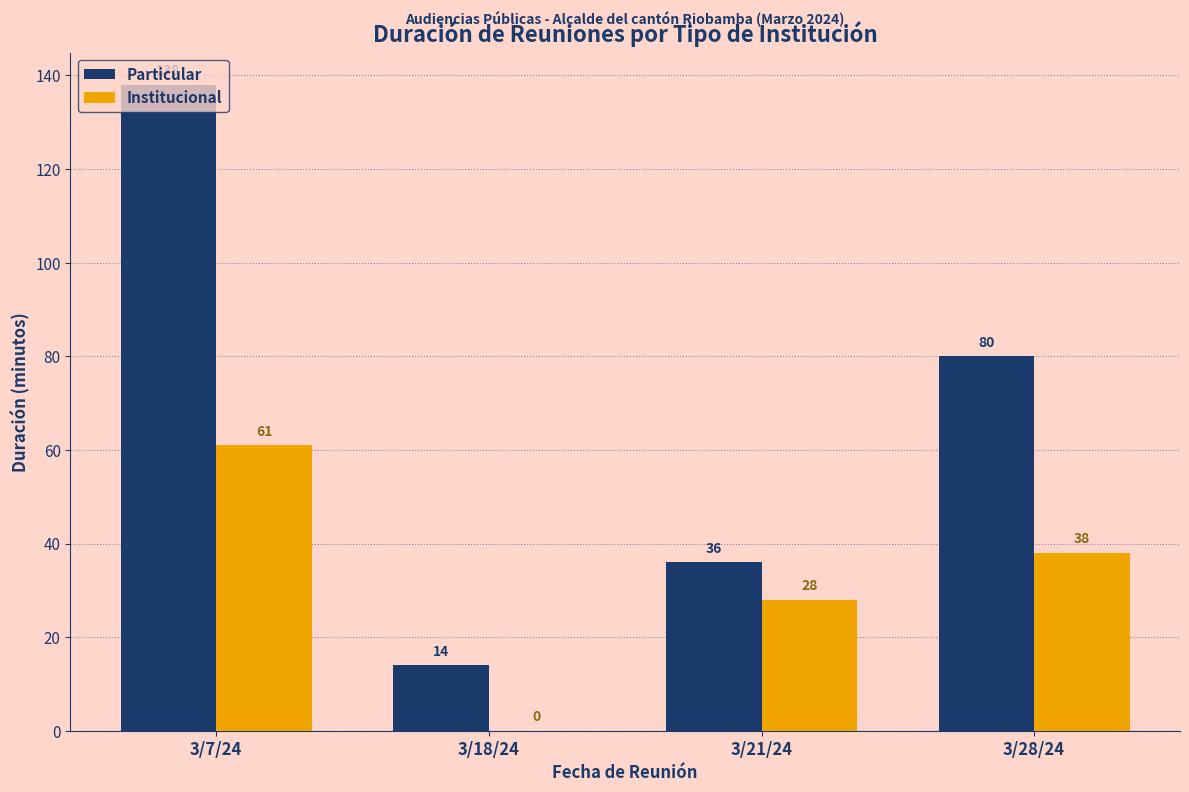

How many Institucional values are between 28 and 61?

3